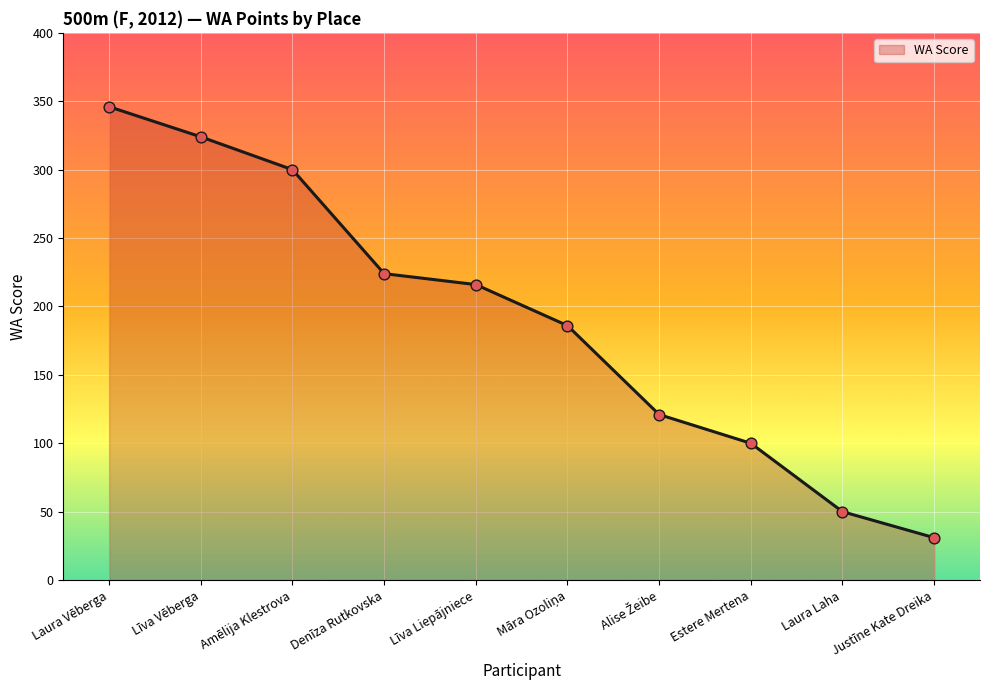

Which has a higher value, Līva Vēberga or Līva Liepājniece?

Līva Vēberga